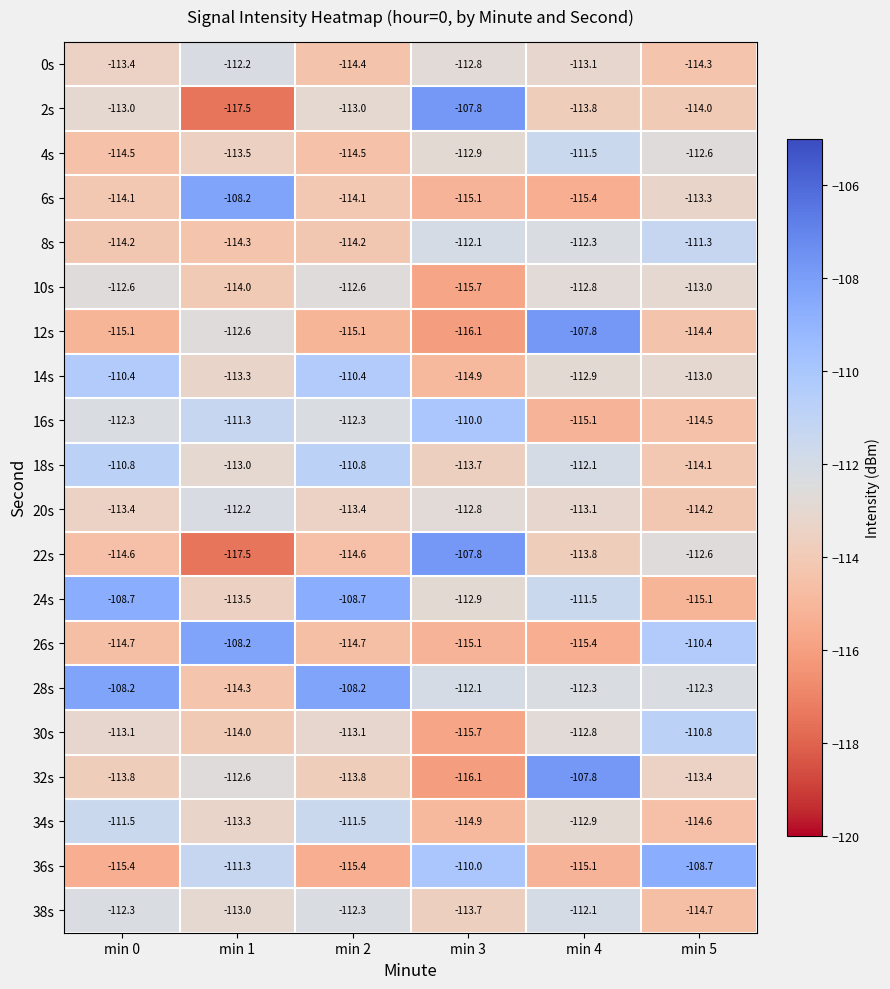

Which series changed the most between min 4 and min 5?

12s